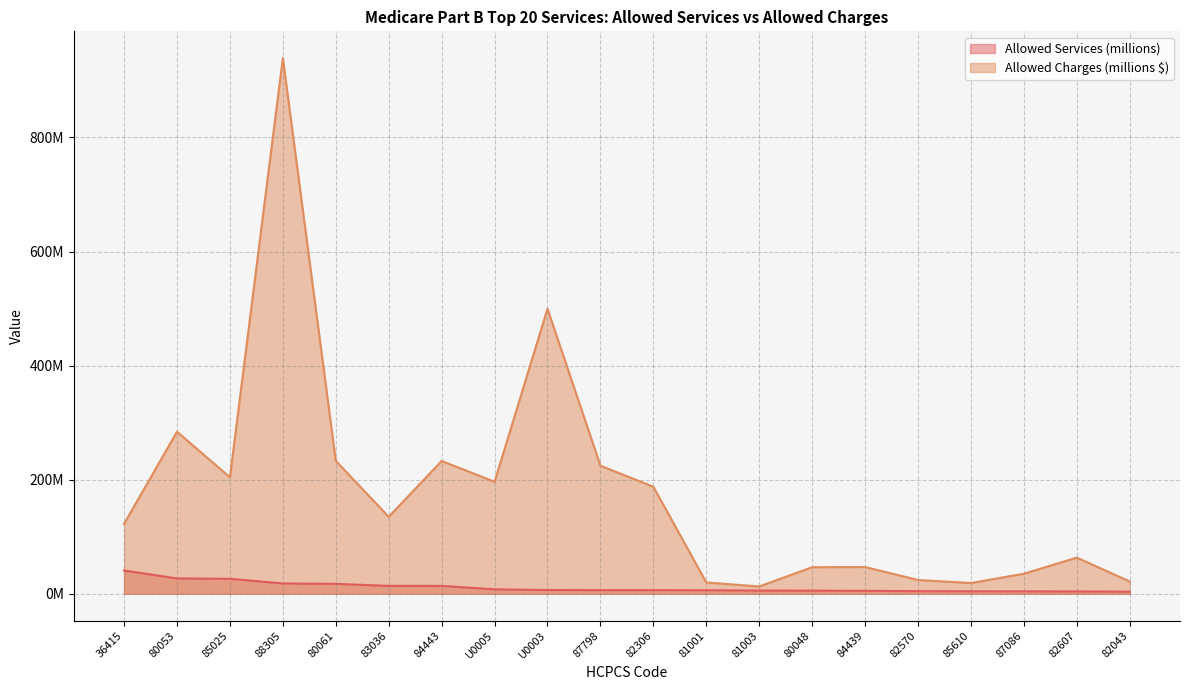

True or false: Allowed Charges has a value of 110.2 at 82607.

False